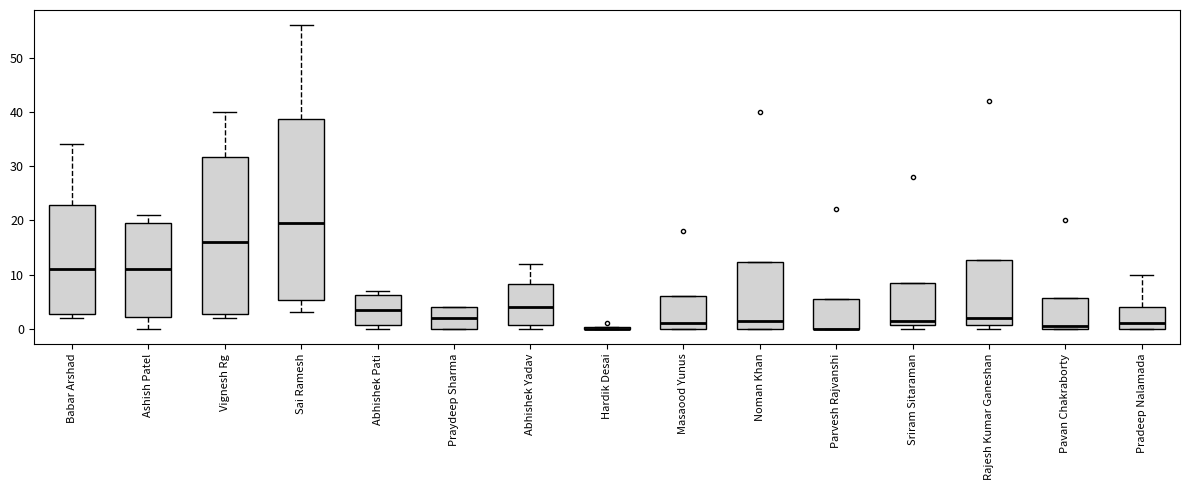

Which box is the tallest, from its lower edge to its upper edge?

Sai Ramesh